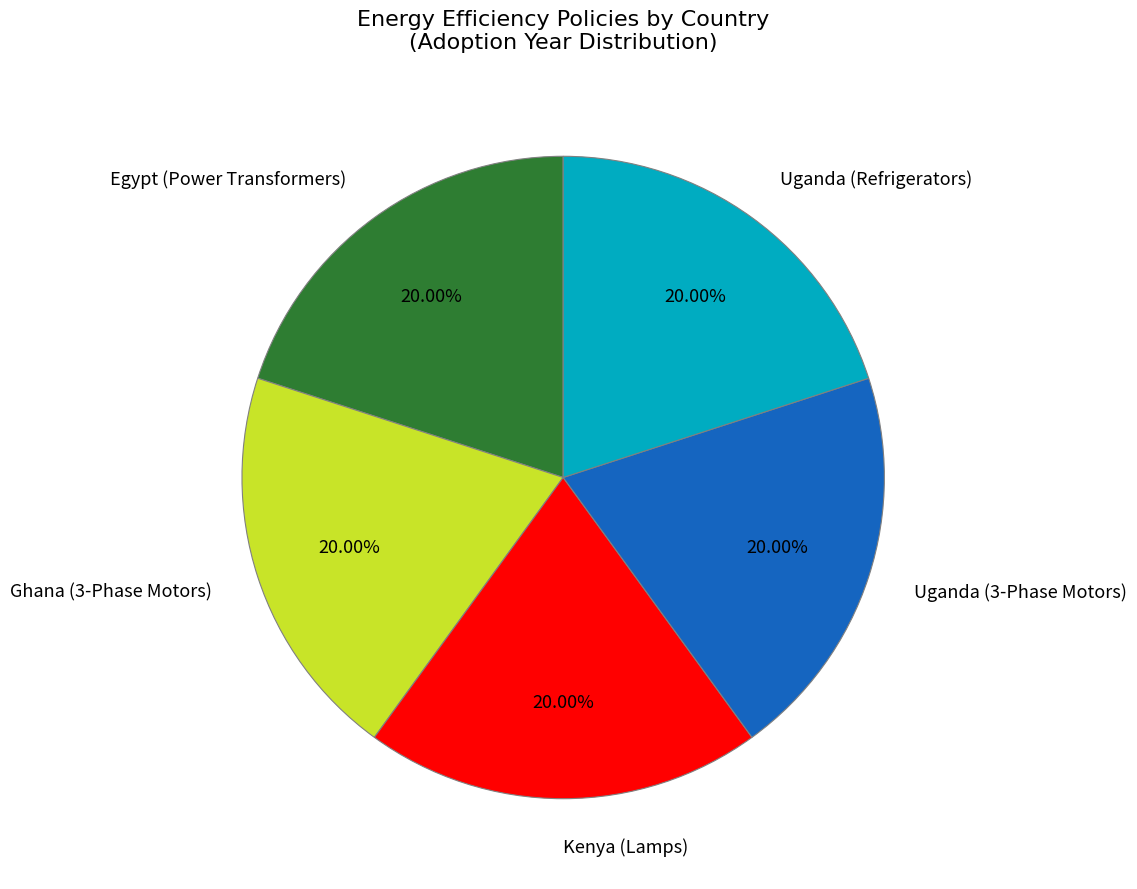

Is there any slice that represents more than half of the pie?

No